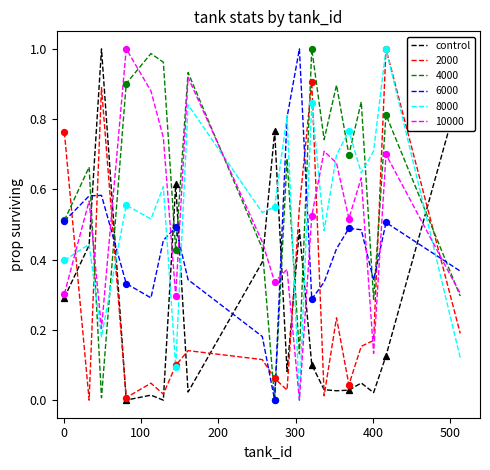

After their last crossing, which series has the higher values: 2000 or 6000?

6000